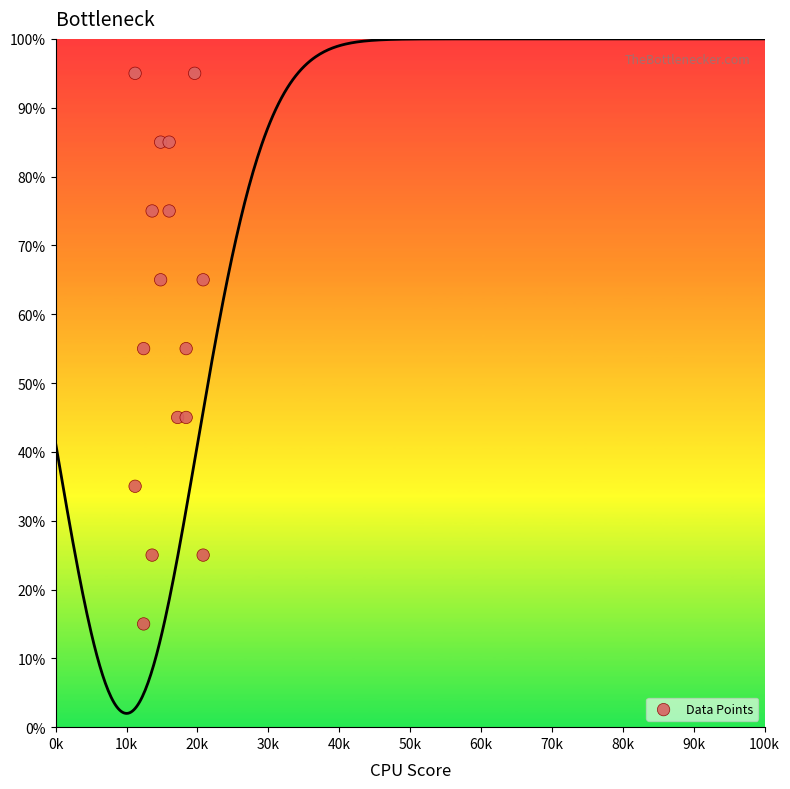

What is the range of Y values (max minus min)?

80